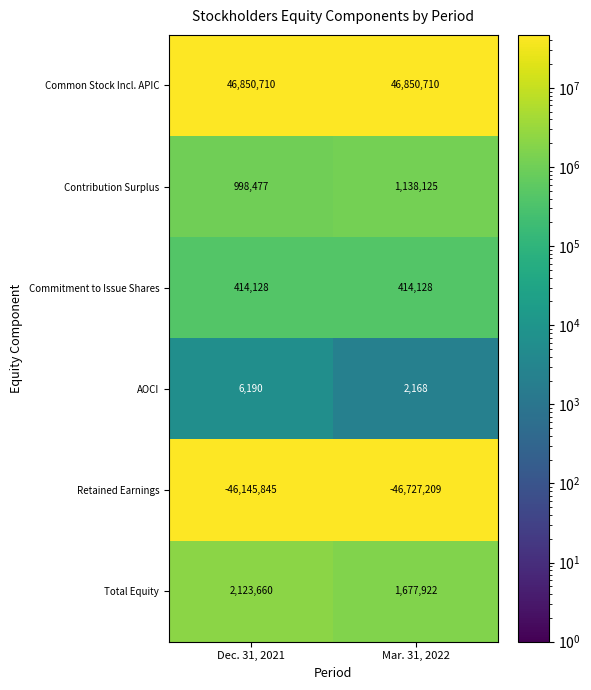

What is the total value across all series at Dec. 31, 2021?

4247320